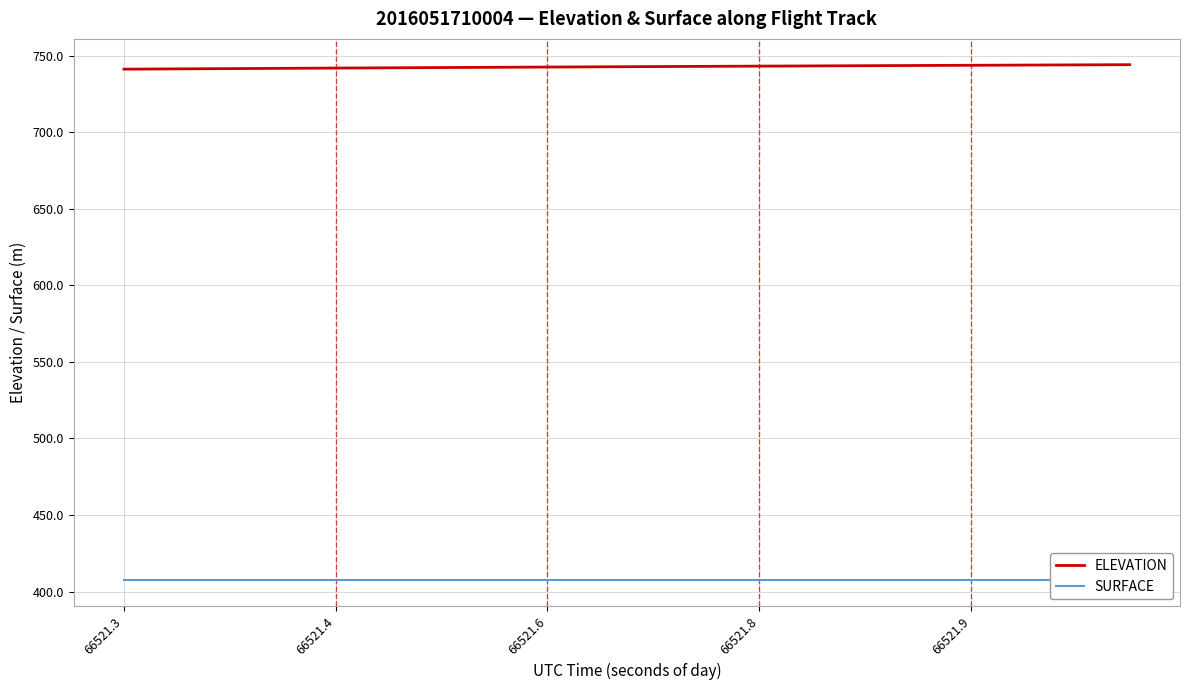

At how many categories does at least one series exceed 669?

20